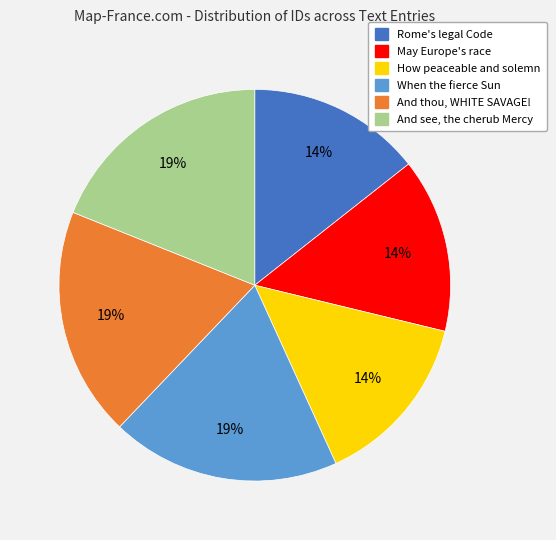

What is the ratio of the value at Rome's legal Code to the value at How peaceable and solemn?

1.0